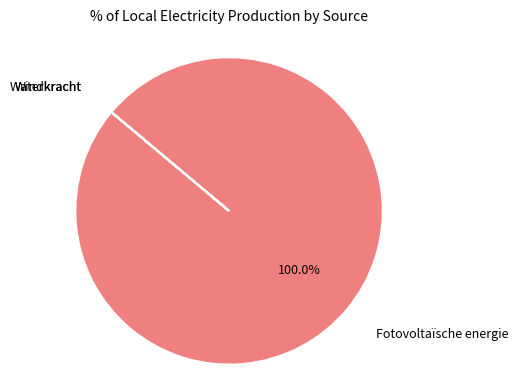

Is there a majority slice in this chart?

Yes